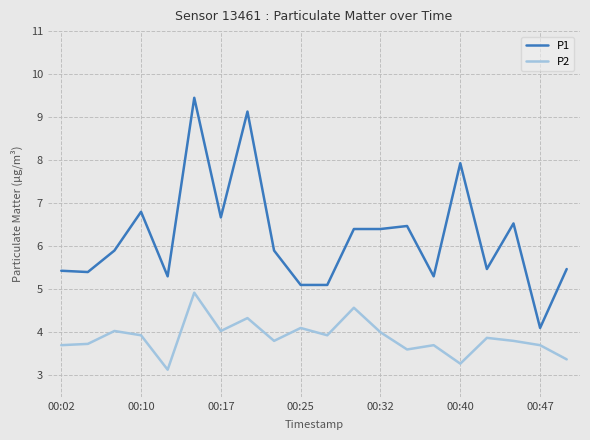

Rank the series by their average value, from lowest to highest.

P2, P1